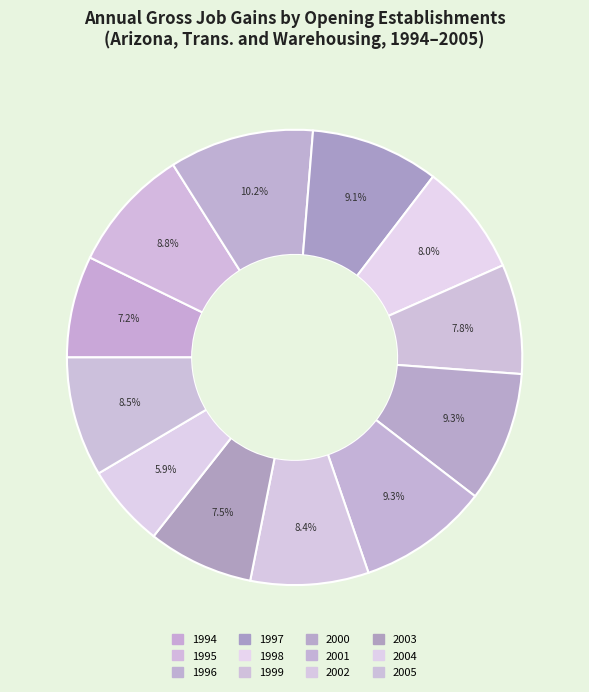

True or false: 2002 accounts for 8% of the total.

True